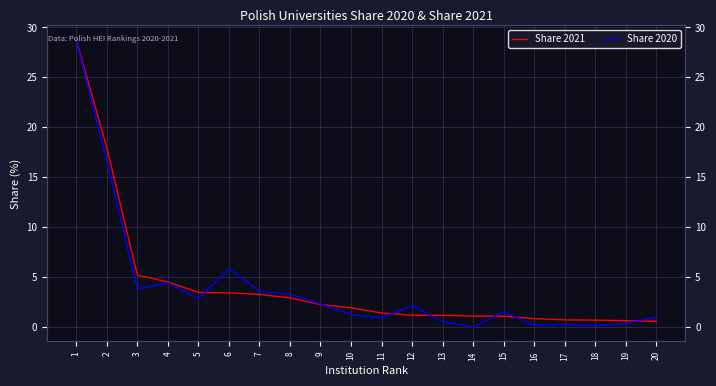

Rank the series at 4 from lowest to highest value.

Share 2020, Share 2021